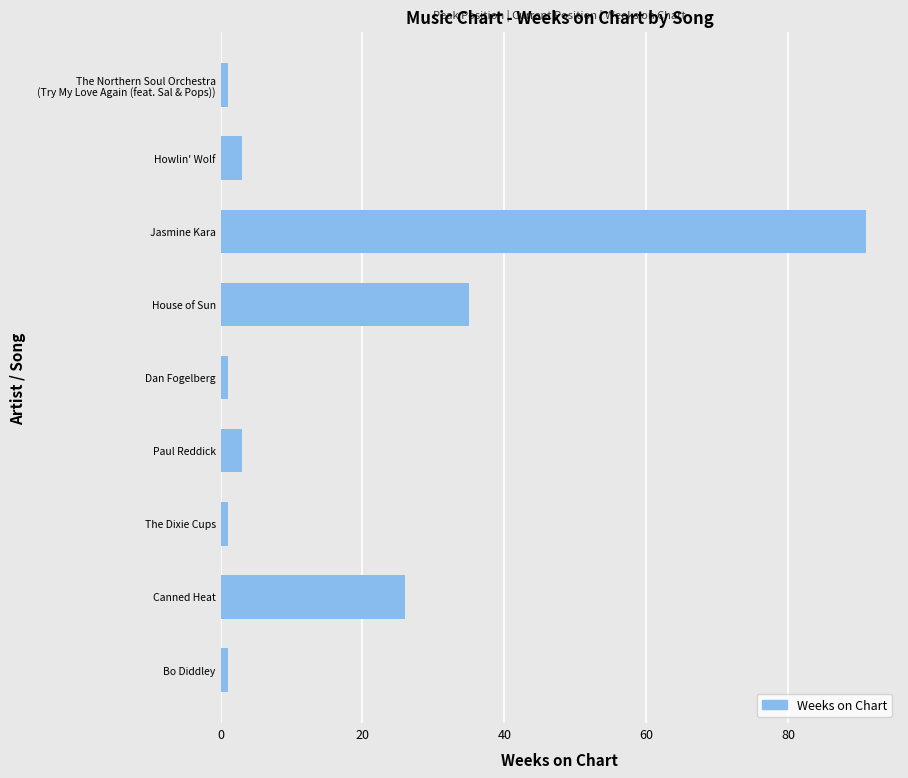

Are the bars grouped side by side (vs. stacked)?

No